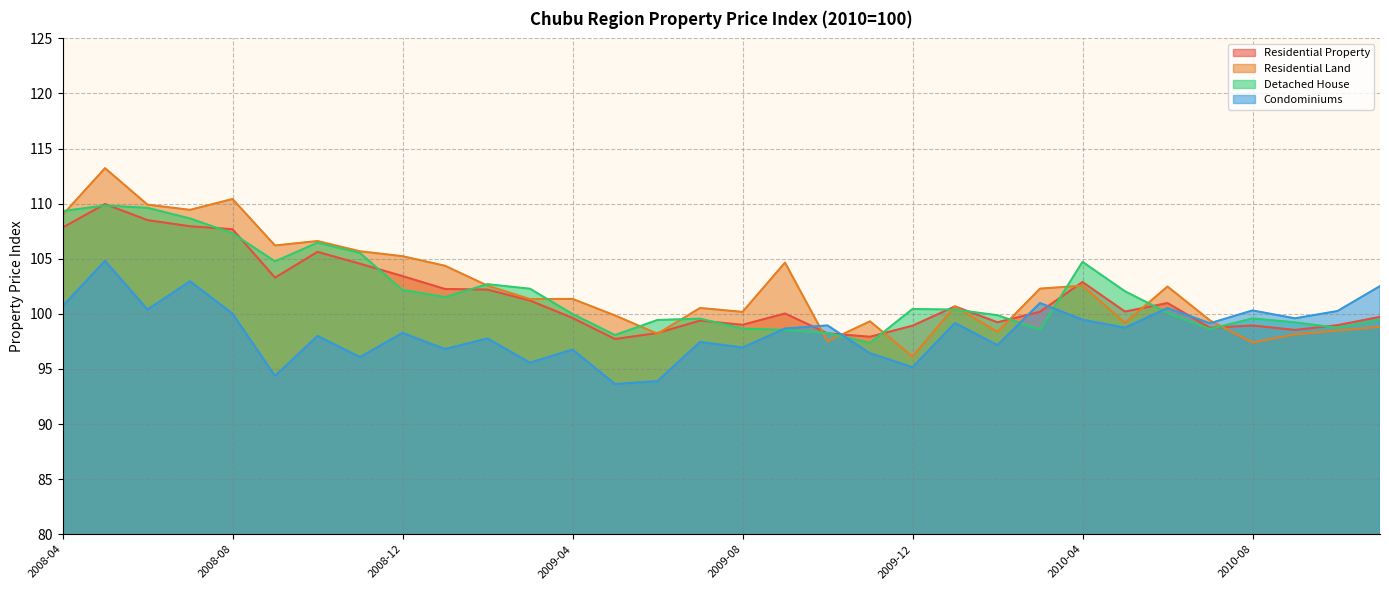

Which series has the largest range (max minus min)?

Residential Land